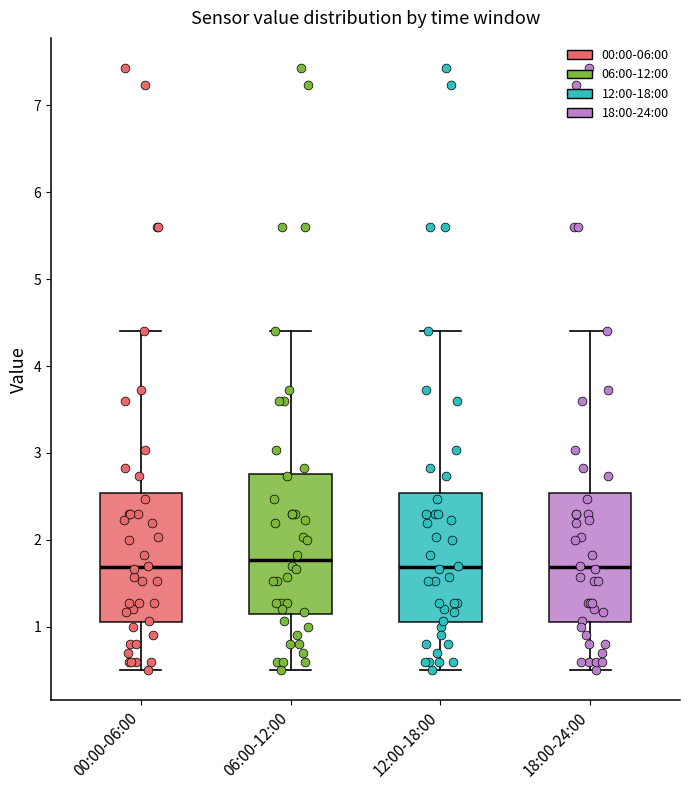

Reading left to right, read every box against the y-axis: the position of its median line, the range the box covers, and the ends of its whiskers. The values are not printed on the chart, so give them approximately, as read against the axis.

00:00-06:00: median 1.7, box 1.1 to 2.5, whiskers 0.5 to 4.4
06:00-12:00: median 1.8, box 1.1 to 2.8, whiskers 0.5 to 4.4
12:00-18:00: median 1.7, box 1.1 to 2.5, whiskers 0.5 to 4.4
18:00-24:00: median 1.7, box 1.1 to 2.5, whiskers 0.5 to 4.4